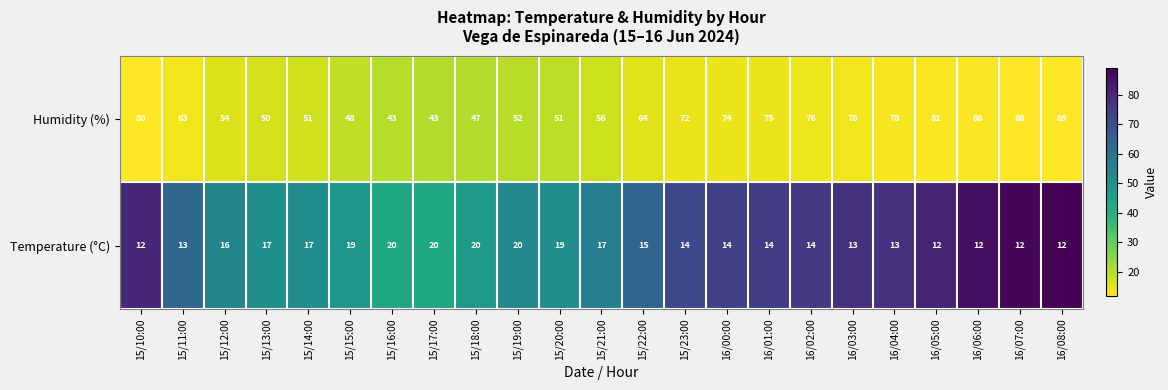

What is the difference between the maximum and second lowest values in the Humidity (%) series?

46